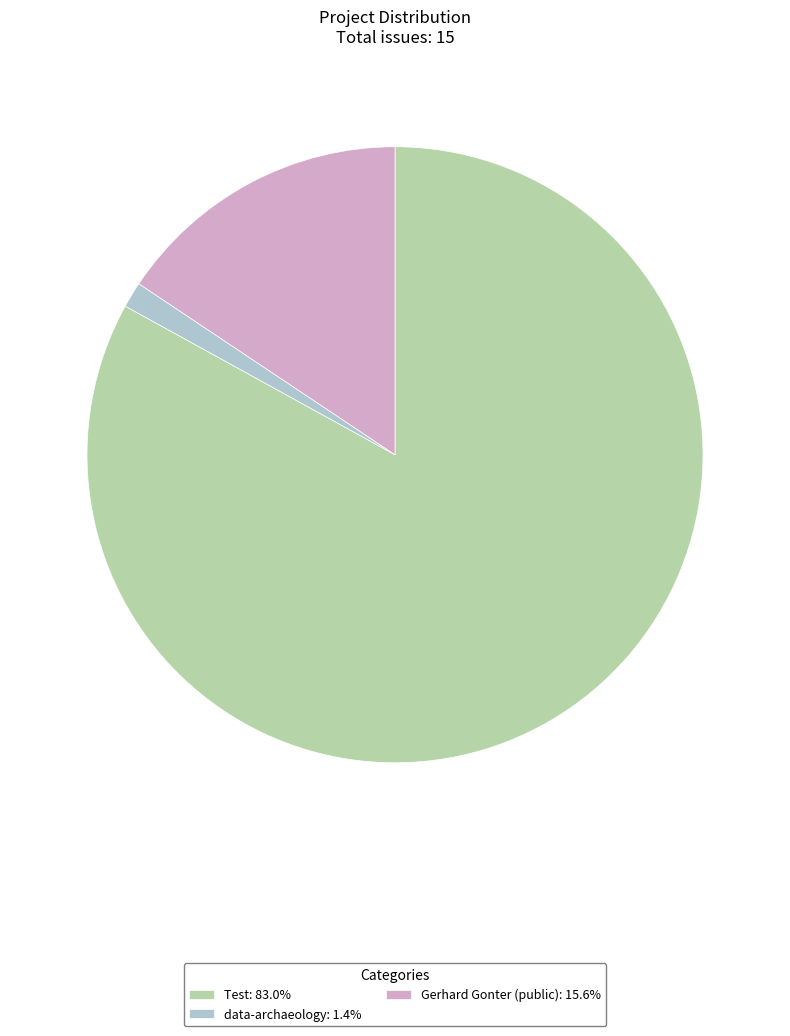

Is it true that data-archaeology is 1% of the pie?

True